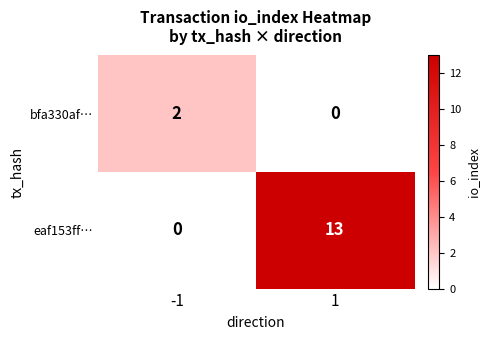

What is the spread (max minus min) of values at 1?

13